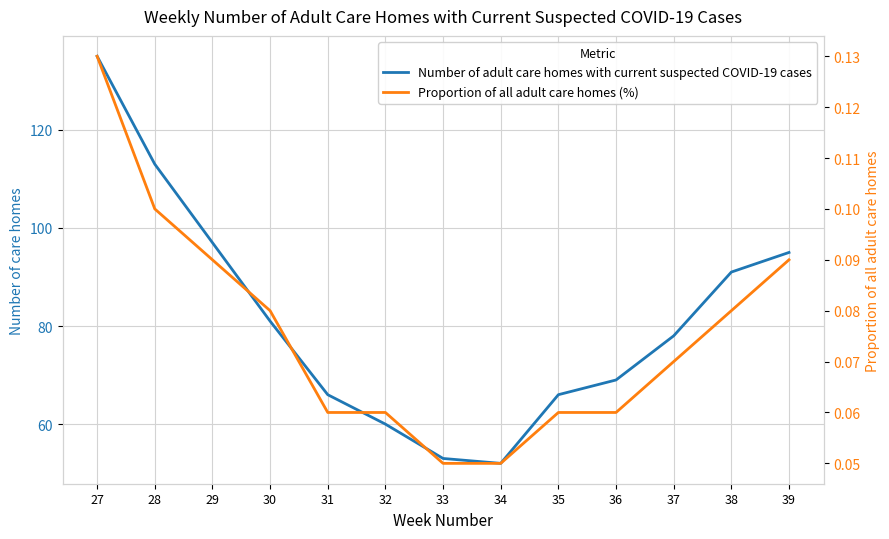

What is the difference between the maximum and second lowest values in the Proportion of all adult care homes (%) series?

0.1